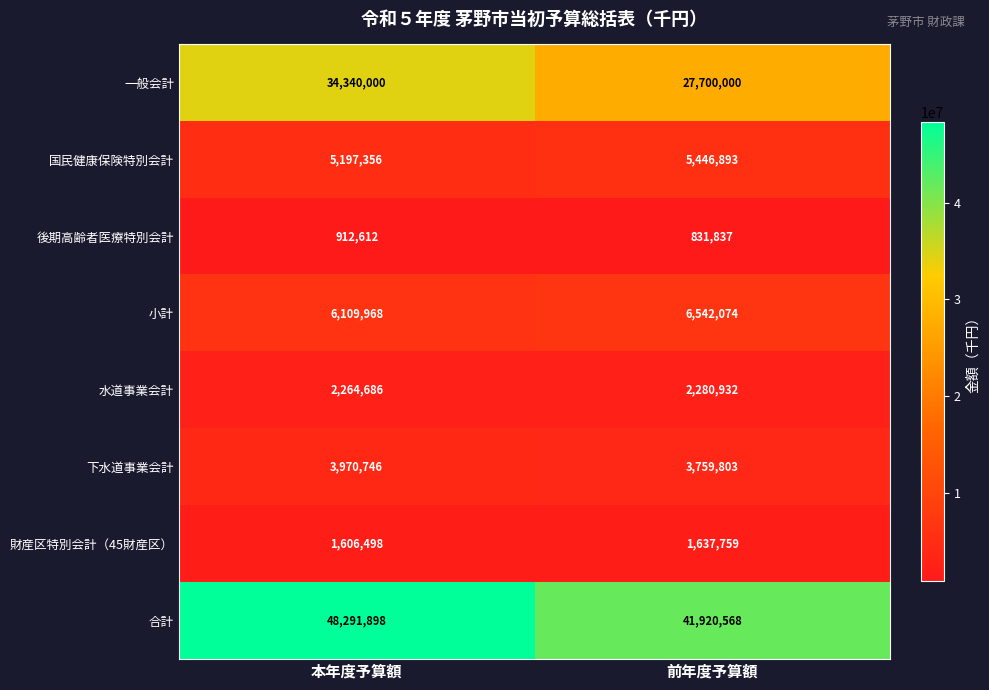

Rank the series by their maximum value, from lowest to highest.

後期高齢者医療特別会計, 財産区特別会計（45財産区）, 水道事業会計, 下水道事業会計, 国民健康保険特別会計, 小計, 一般会計, 合計